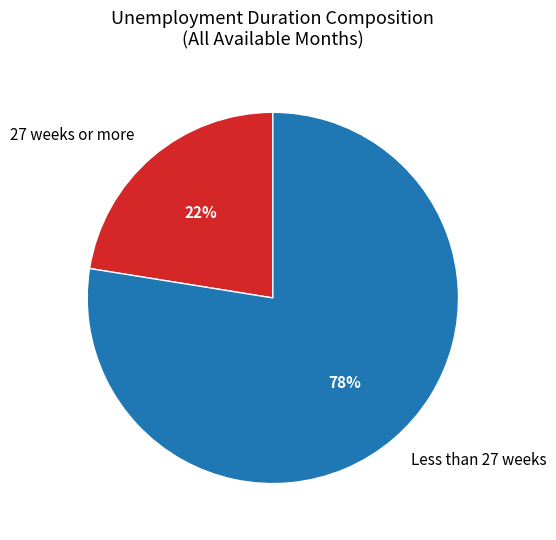

What is the ratio of the value at Less than 27 weeks to the value at 27 weeks or more?

3.5